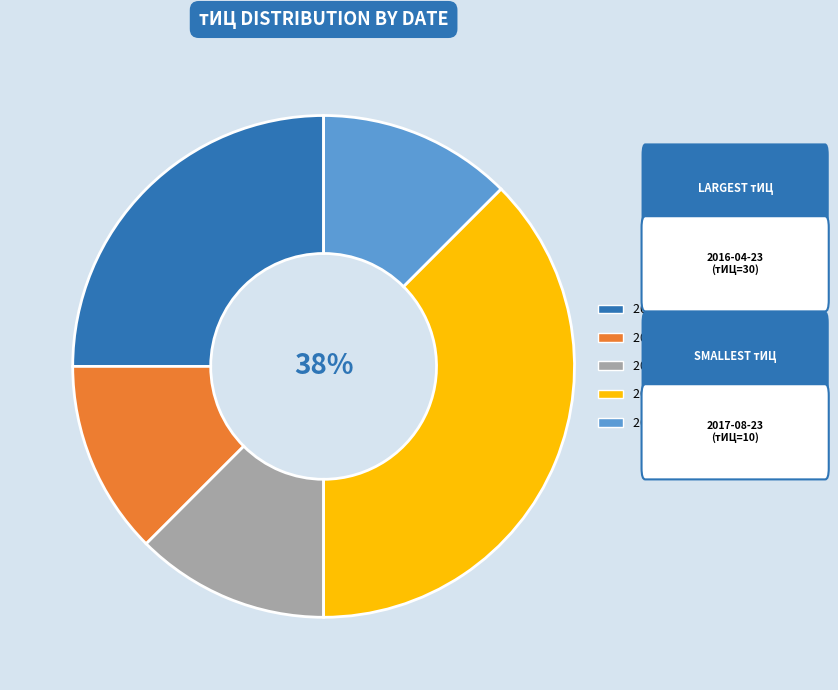

Count the number of slices in the pie.

5